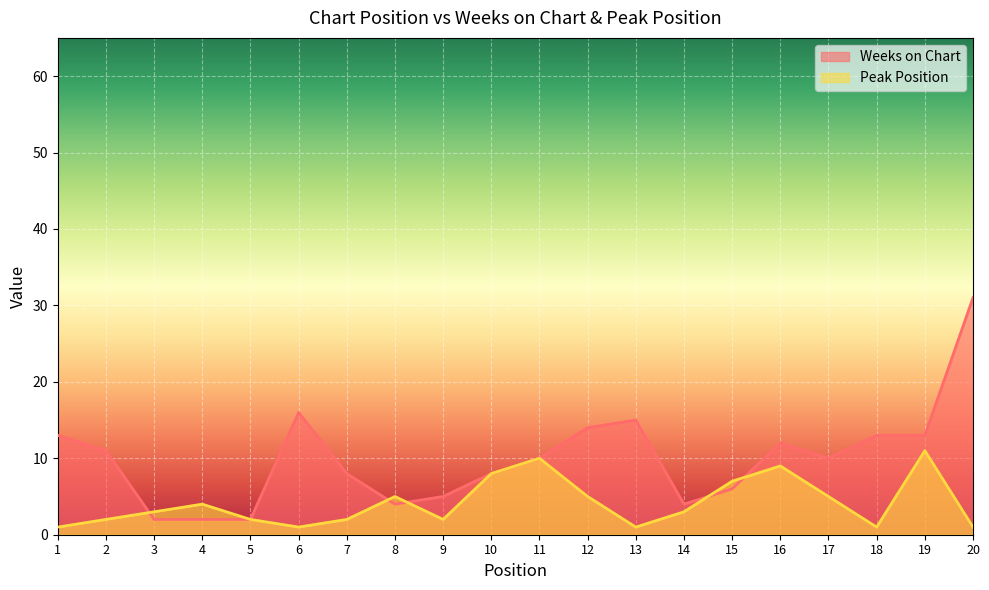

Is it true that Weeks on Chart equals 3 at 15?

False